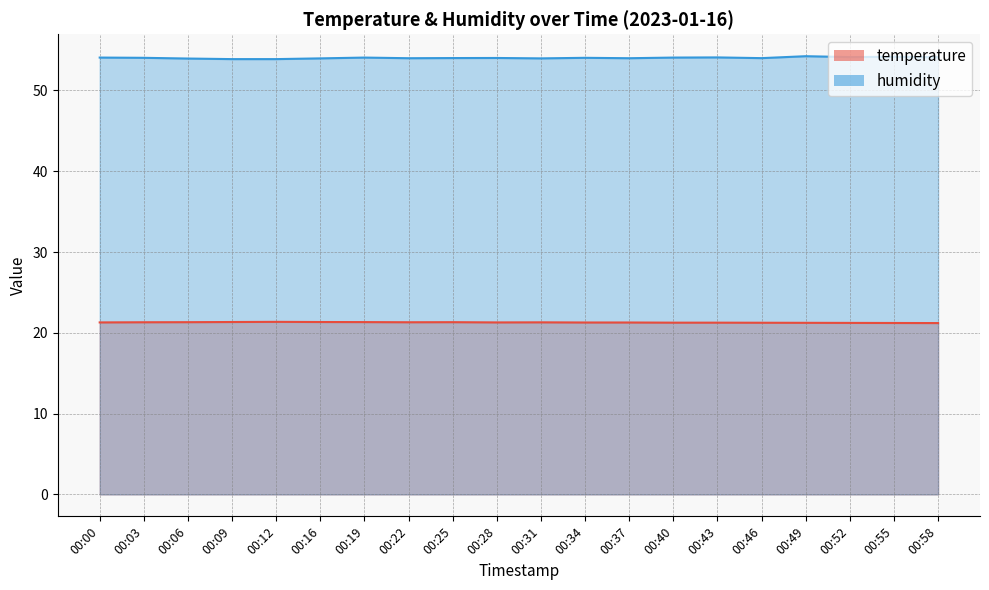

How many interior local valleys does the humidity series have?

5